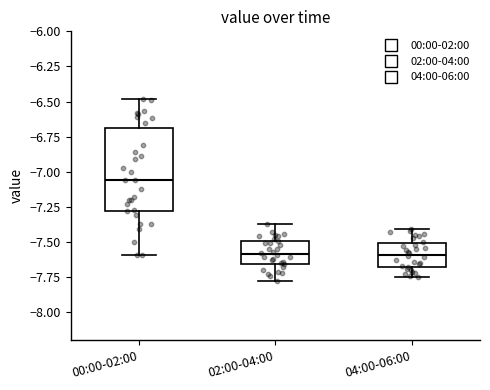

Where is the lower edge of the box for 00:00-02:00 on the y-axis? The values are not printed on the chart, so give them approximately, as read against the axis.

-7.30